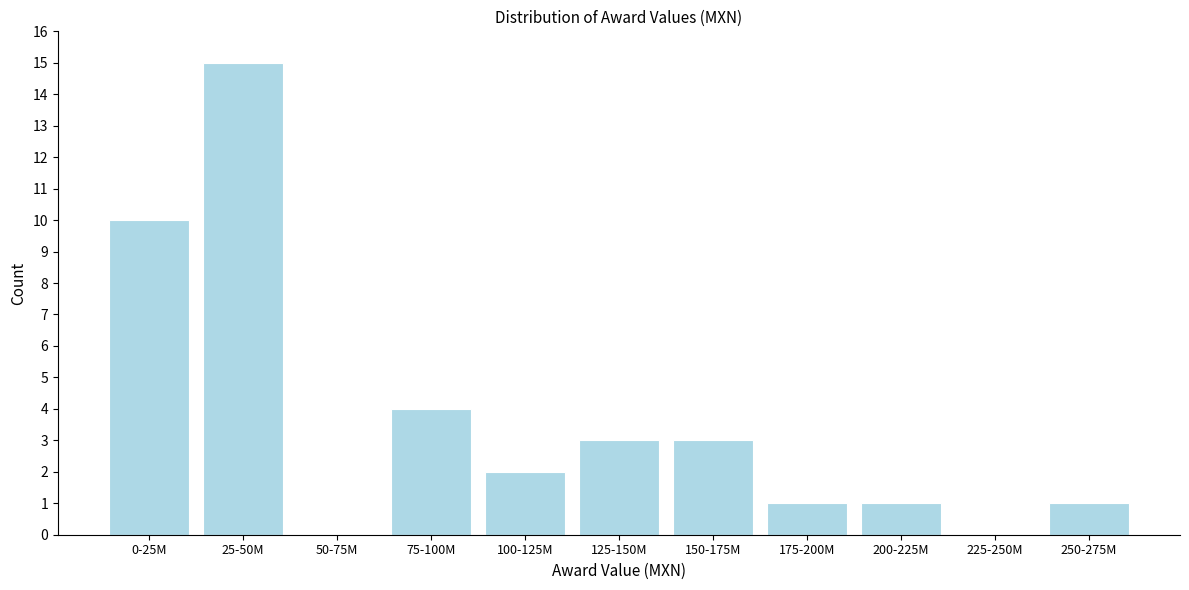

Reading left to right, transcribe all the data shown in this chart.

0-25M=10	25-50M=15	50-75M=0	75-100M=4	100-125M=2	125-150M=3	150-175M=3	175-200M=1	200-225M=1	225-250M=0	250-275M=1